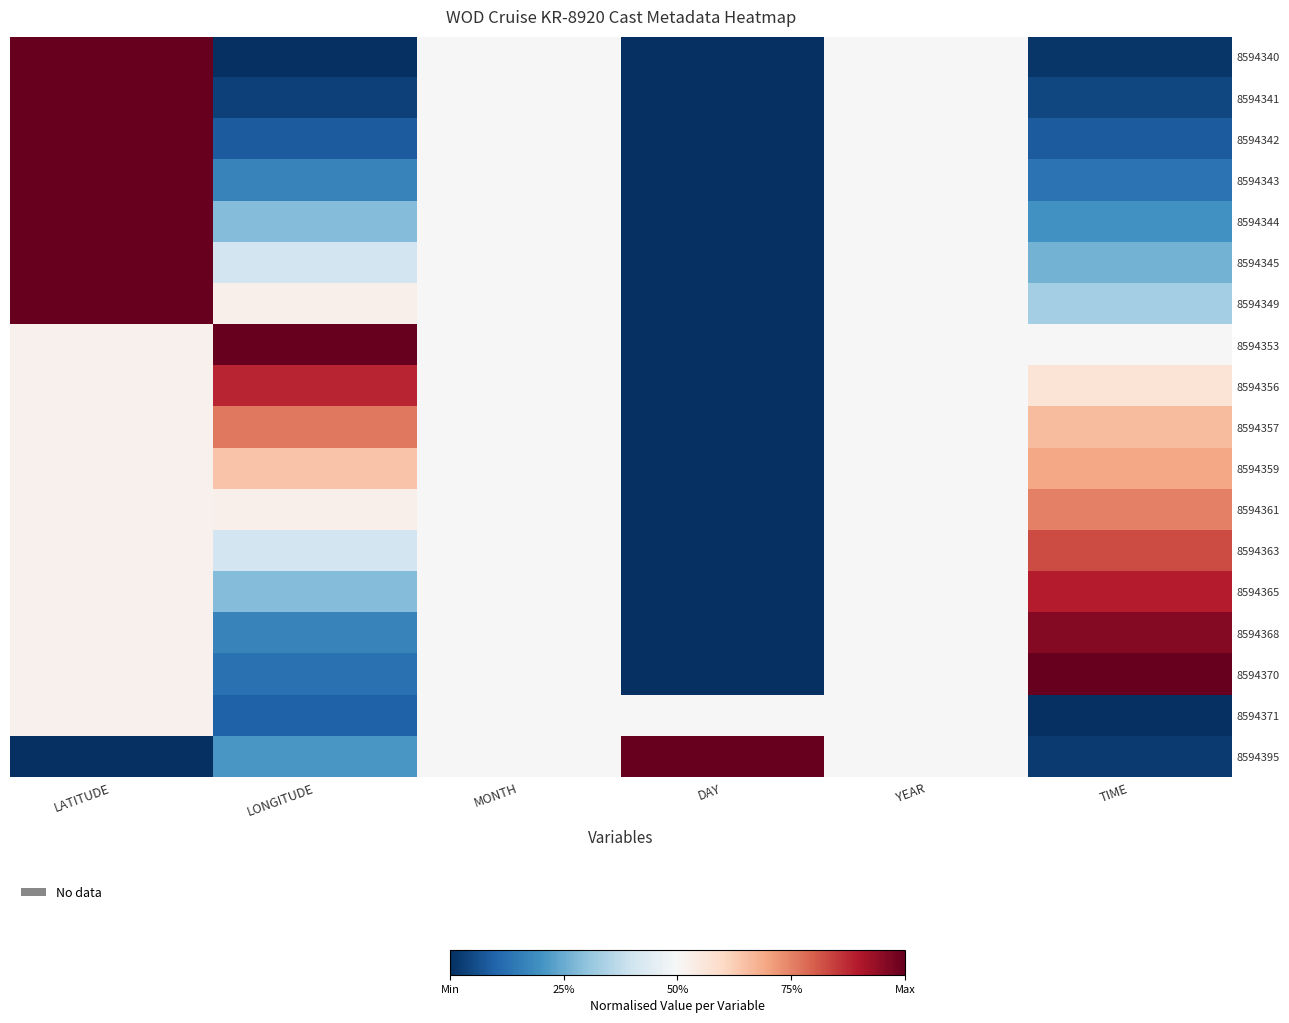

At how many categories does at least one series exceed 0?

6